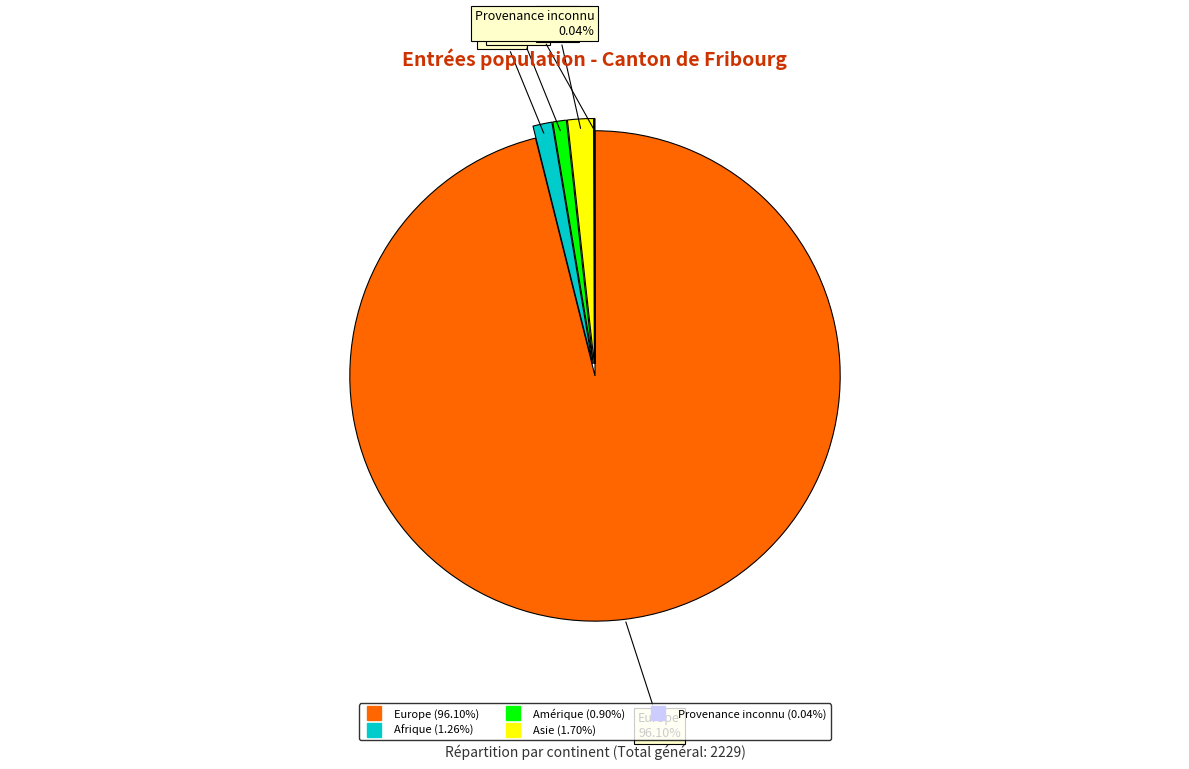

Which category has the biggest portion of the pie?

Europe